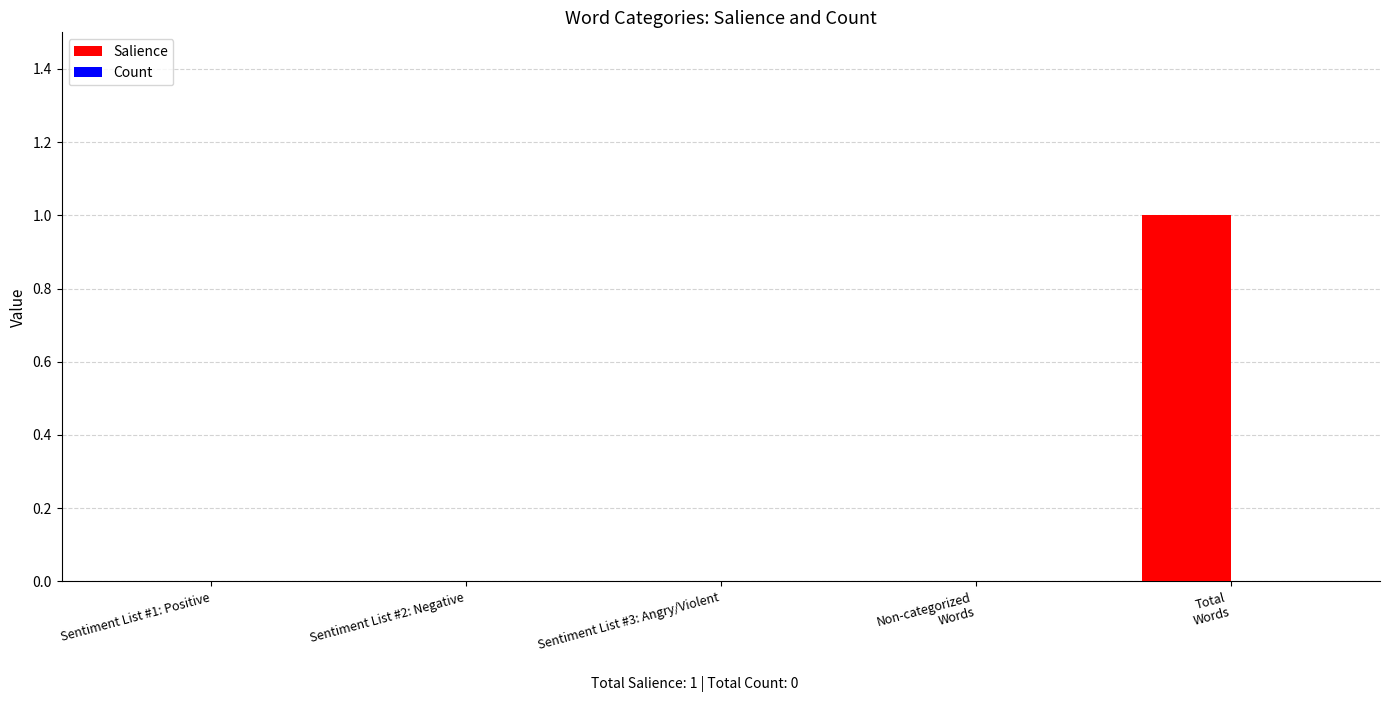

The chart shows a value of 0 at Sentiment List #1: Positive. True or false?

True